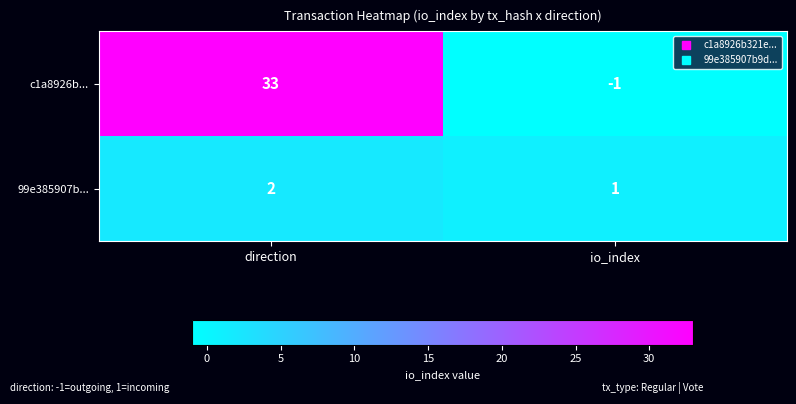

Reading left to right, extract all data points from this chart.

c1a8926b...: 33	-1
99e385907b...: 2	1